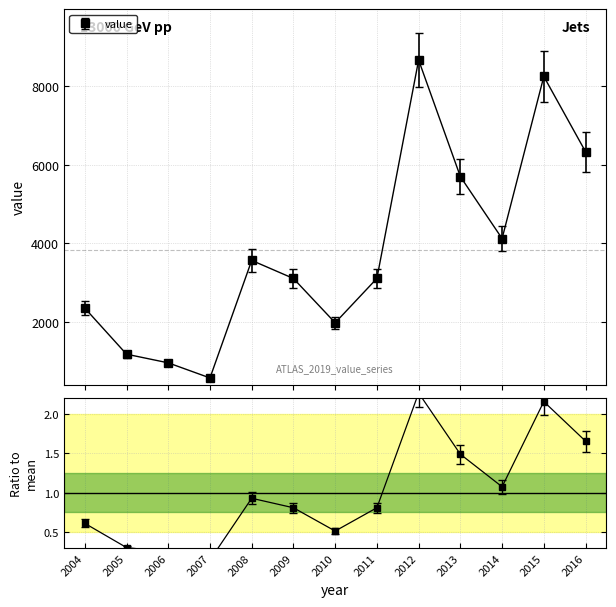

How many interior local peaks (higher than both neighbors) does the data have?

3